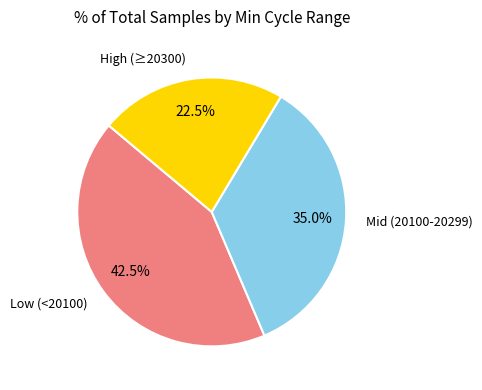

Rank the categories by value from highest to lowest.

Low (<20100), Mid (20100-20299), High (≥20300)